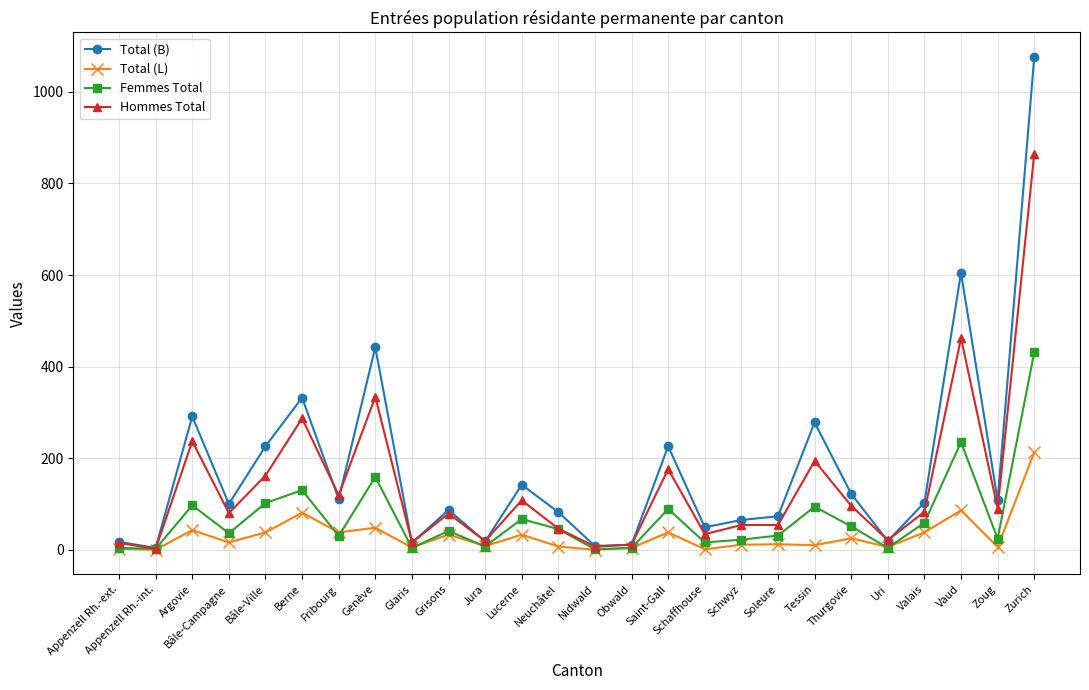

What position from the right is Fribourg?

20